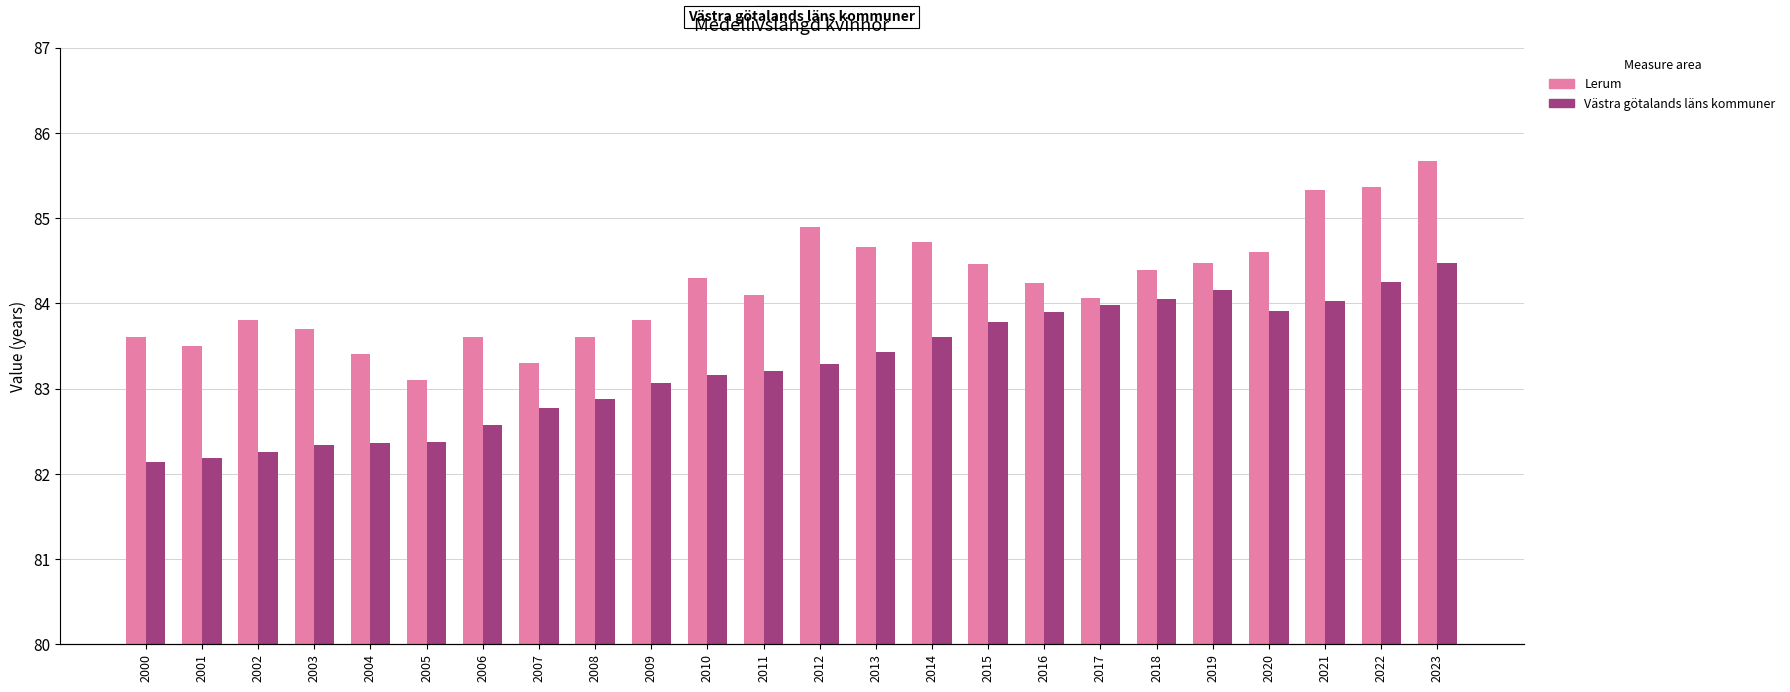

How many bars are there in total?

48